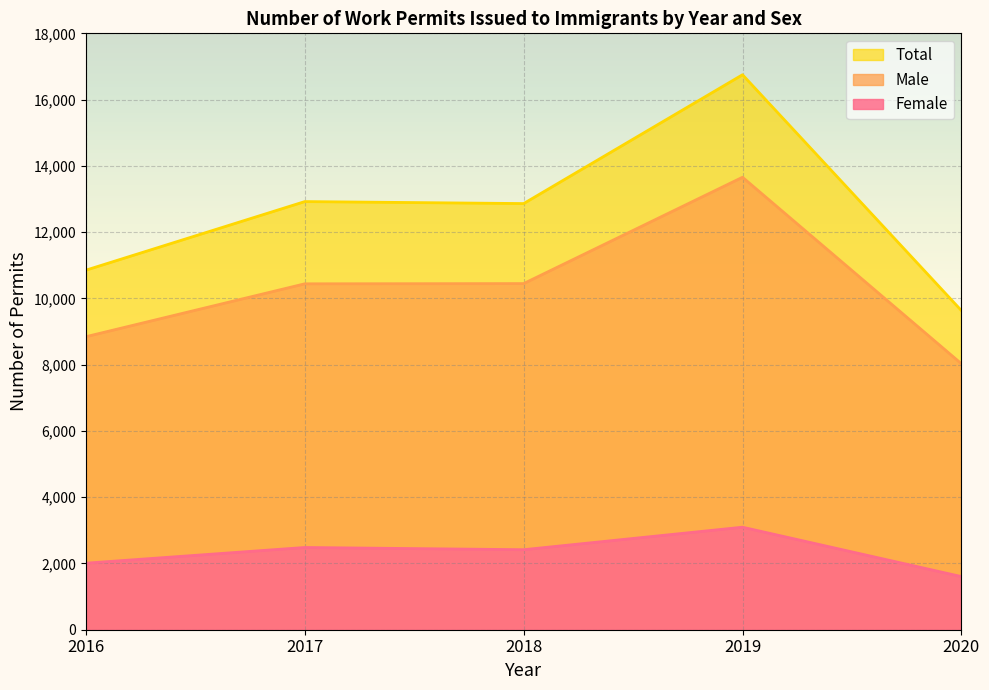

What is the value of the Male point at the 4th from the left?

13656